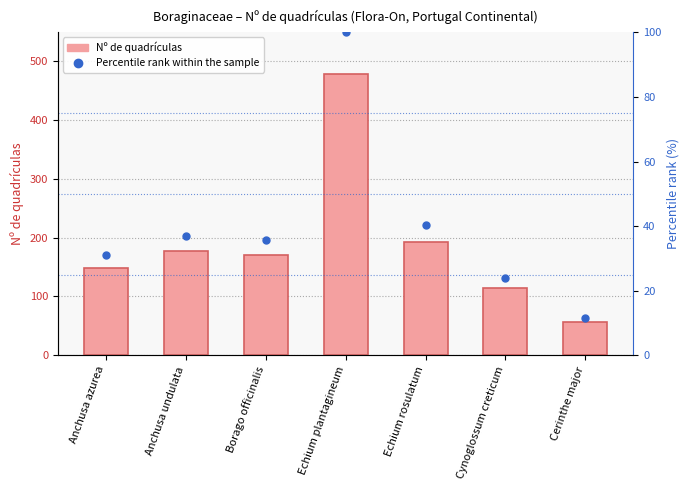

Does the chart contain stacked bars?

No